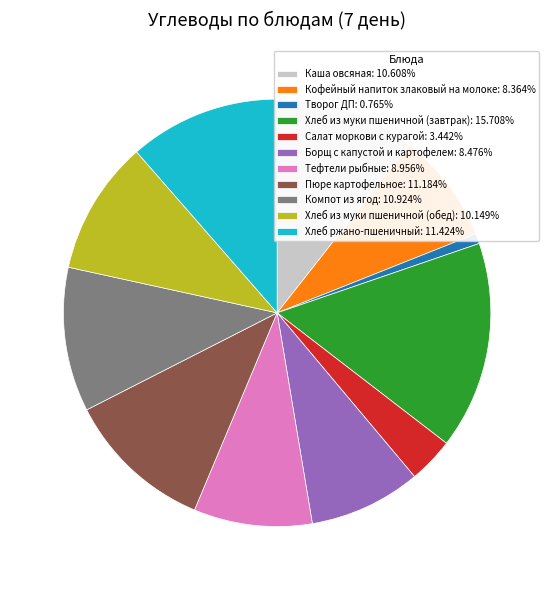

What is the ratio of the value at Каша овсяная: 10.608% to the value at Кофейный напиток злаковый на молоке: 8.364%?

1.3